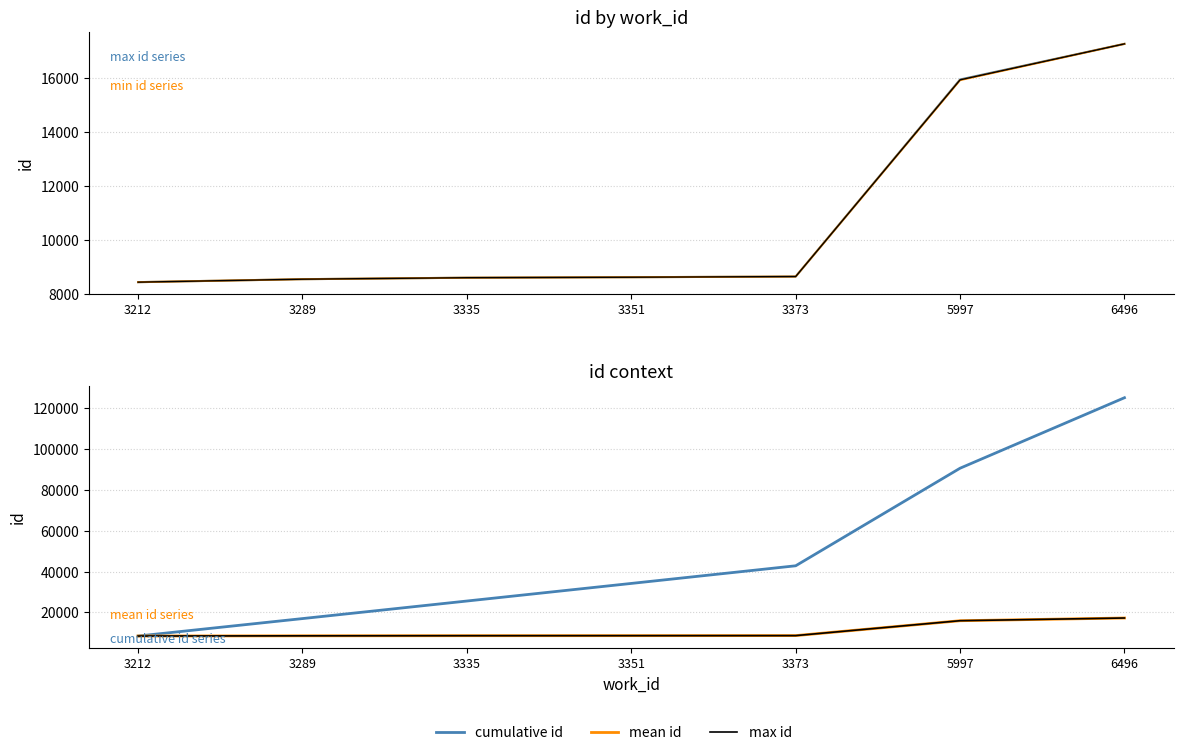

How many lines are shown in the chart?

4